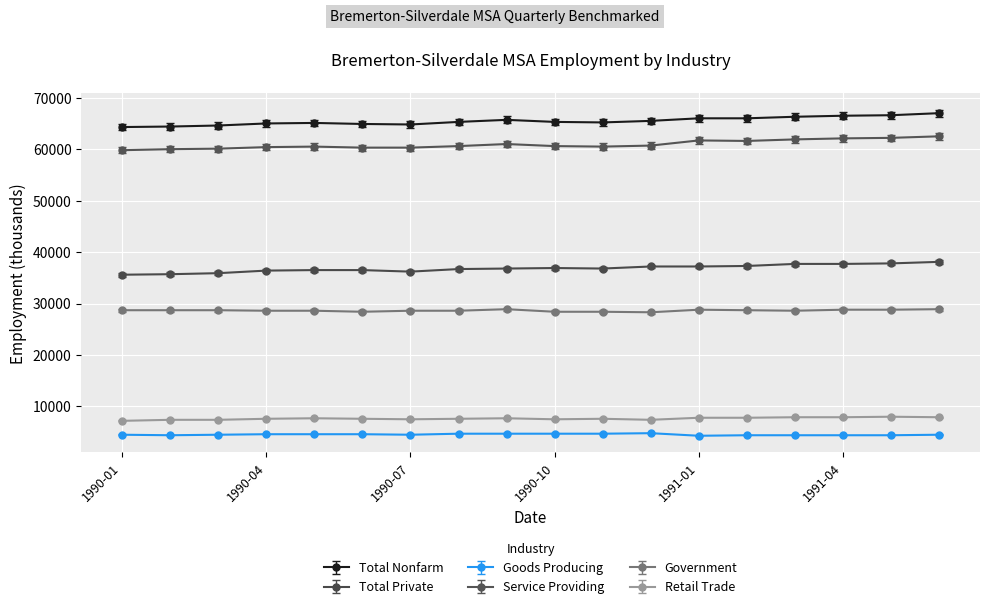

What is the value of the Service Providing point at the 16th from the left?

62100